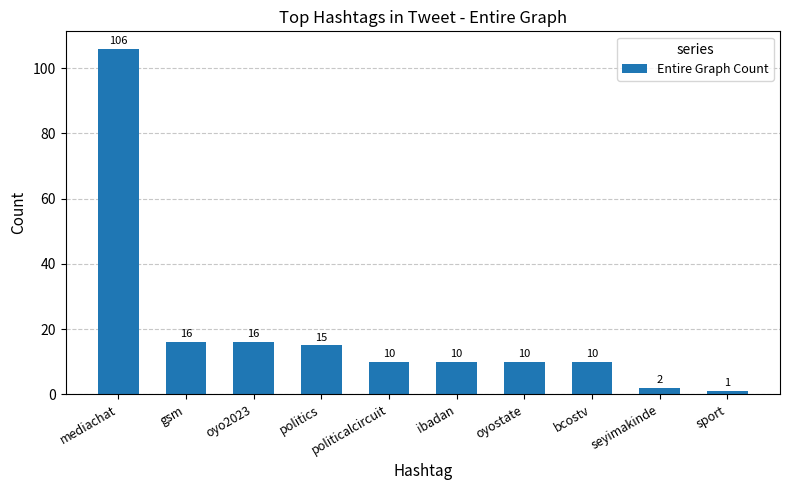

Reading right to left, transcribe all the data shown in this chart.

1	2	10	10	10	10	15	16	16	106